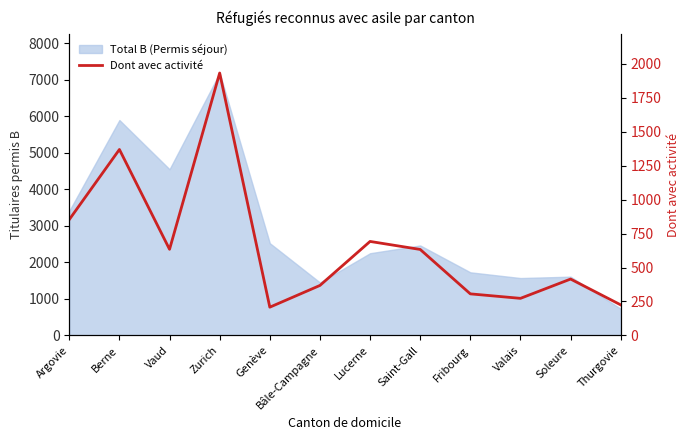

What is the maximum value shown in the chart?

1932